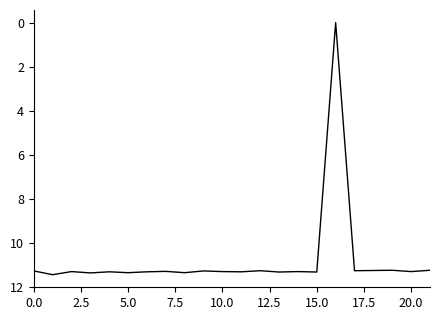

What is the maximum value shown in the chart?

11.4